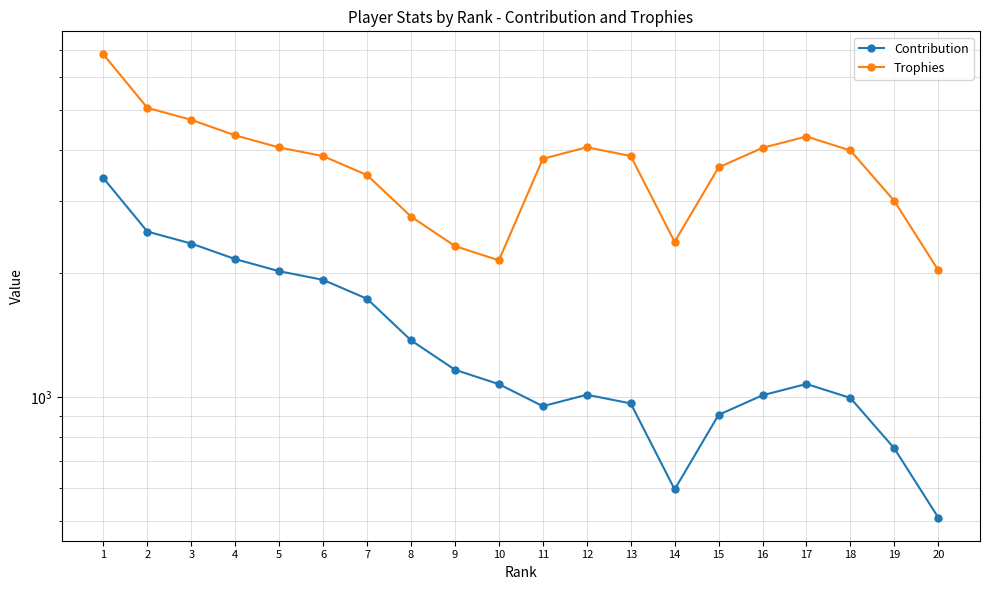

Is it true that Contribution equals 965 at 13?

True